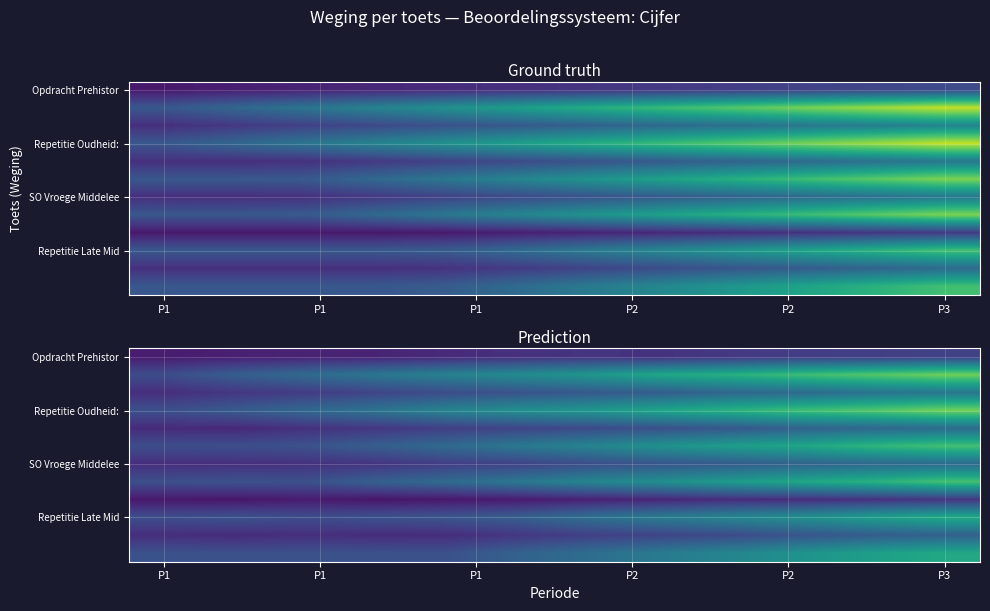

Count the number of categories in the chart.

12